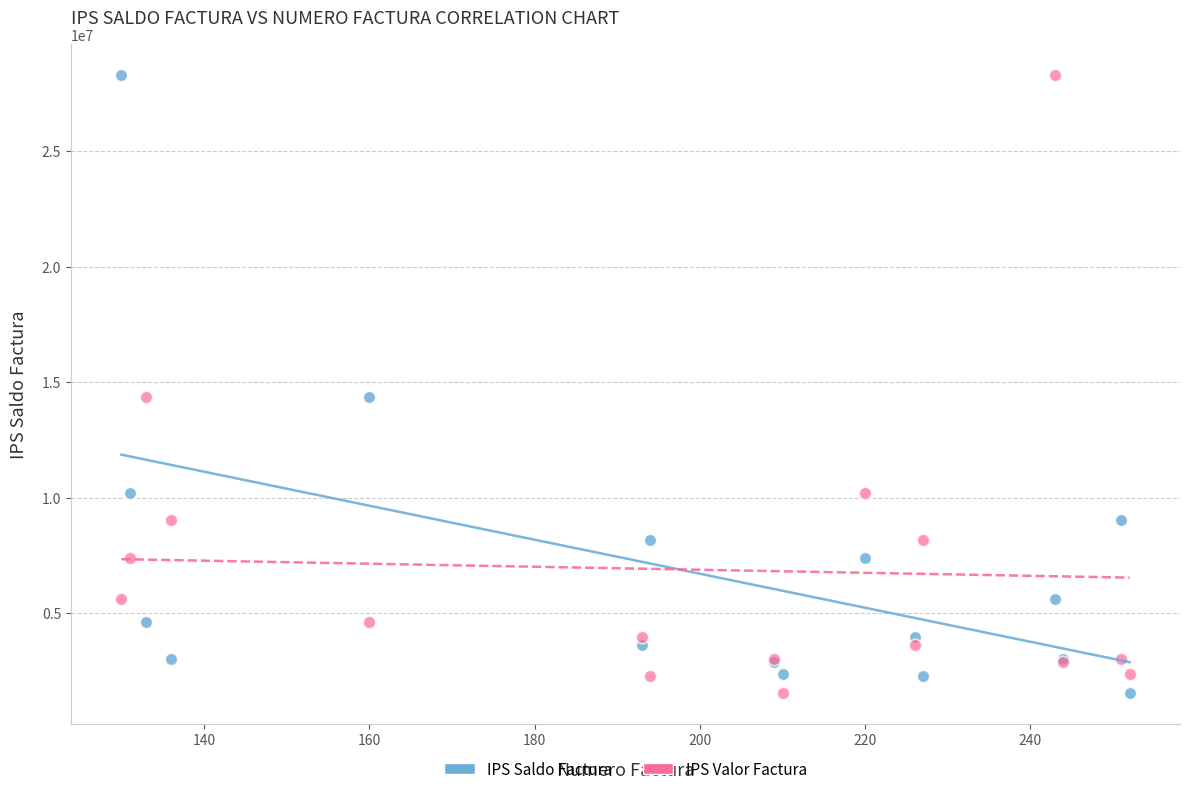

What is the X range (max minus min) for the scatter plot?

122